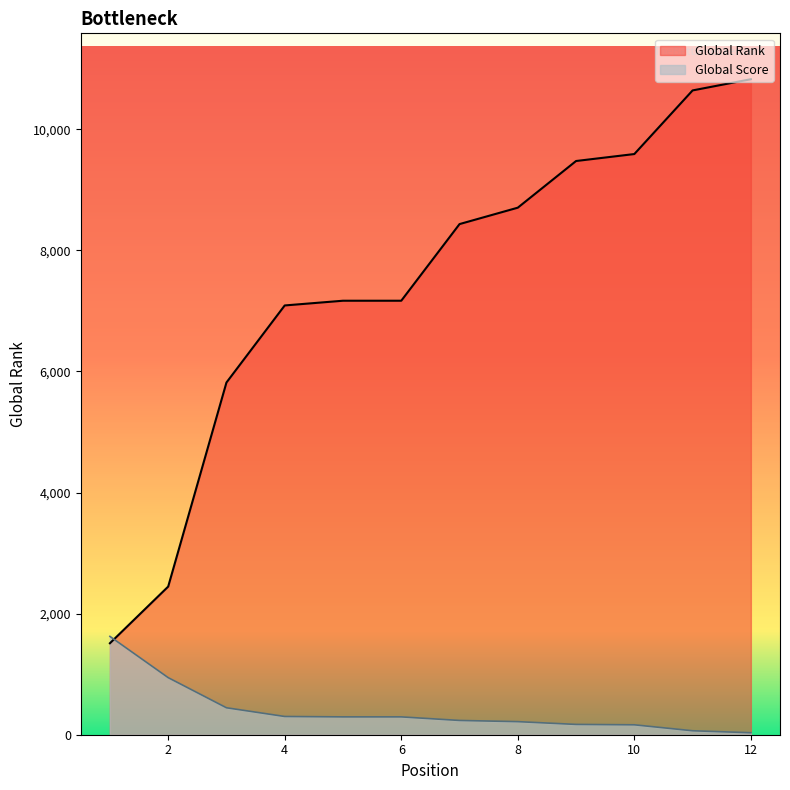

How many lines are shown in the chart?

2